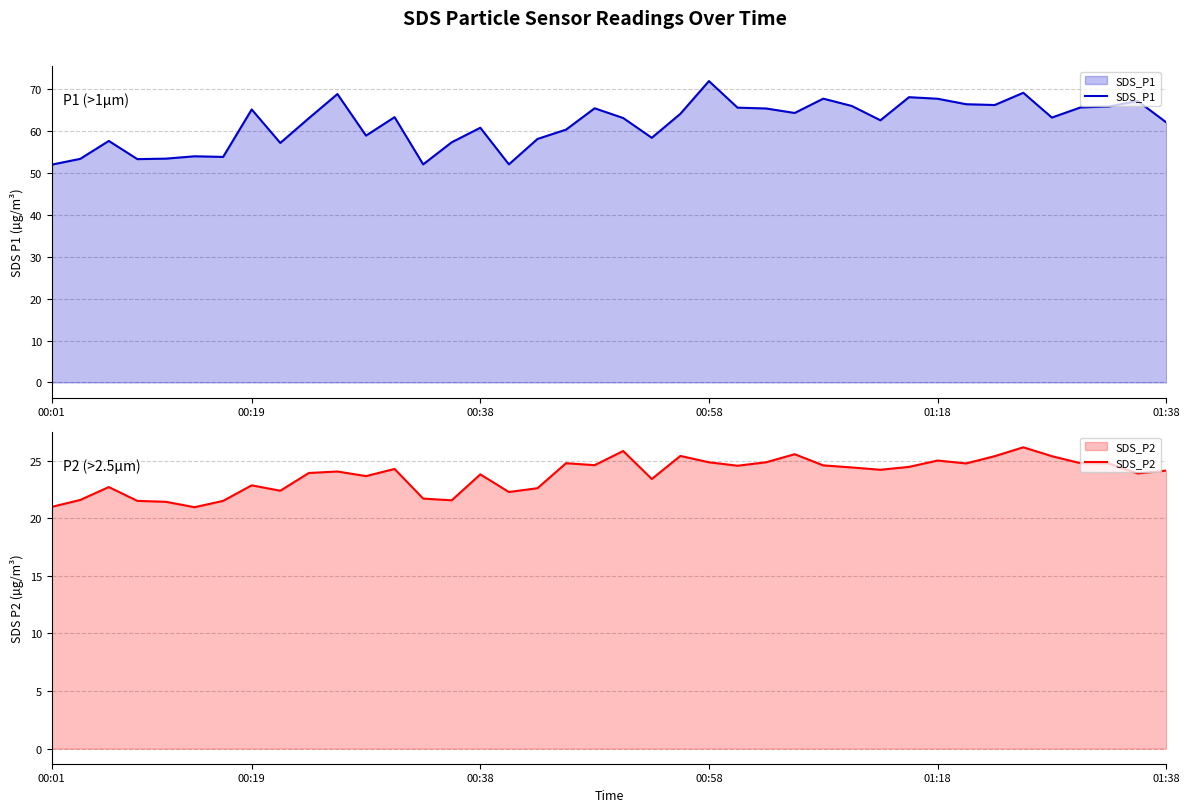

What is the minimum value for SDS_P1?

52.0